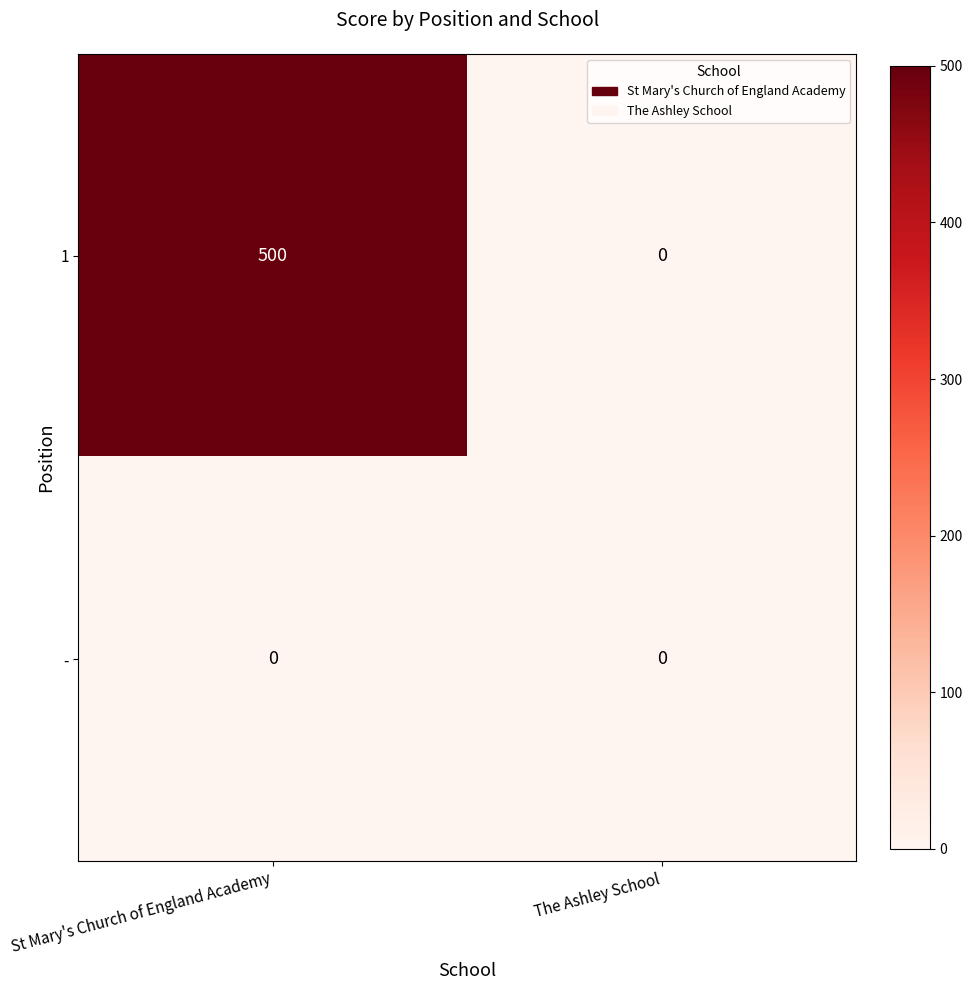

Is it true that 1 equals 500 at St Mary's Church of England Academy?

True